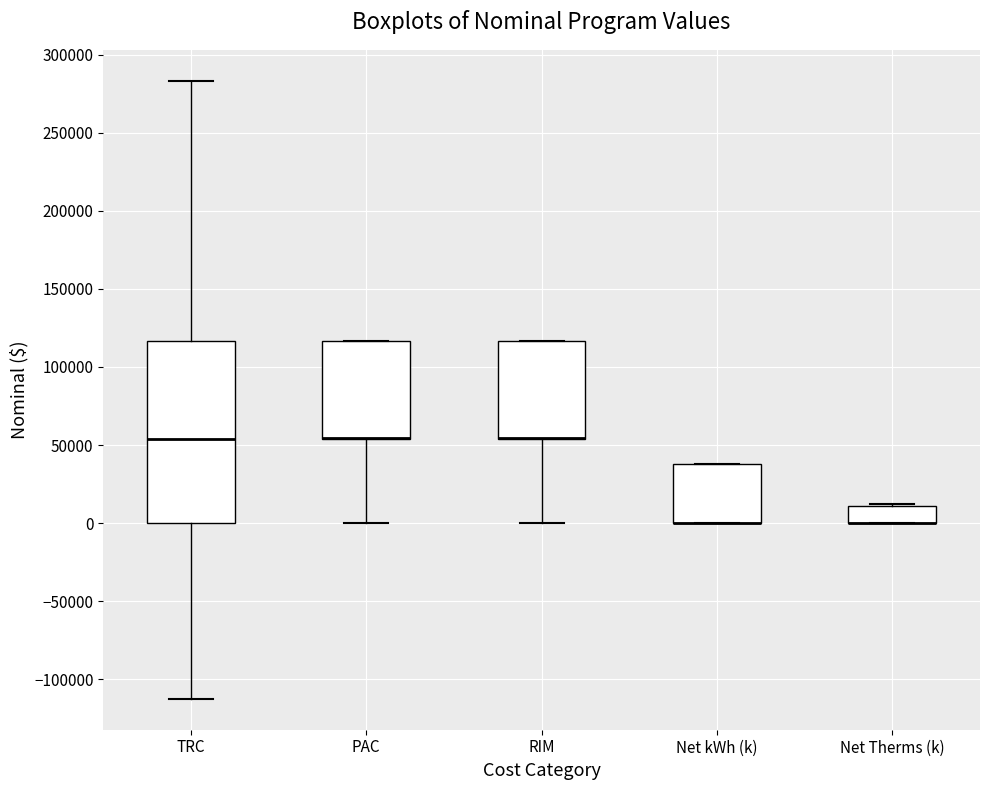

Reading left to right, read every box against the y-axis: the position of its median line, the range the box covers, and the ends of its whiskers. The values are not printed on the chart, so give them approximately, as read against the axis.

TRC: median 55000, box 0 to 115000, whiskers -110000 to 285000
PAC: median 55000 (drawn on the box's lower edge), box 55000 to 115000, whiskers 0 to 115000
RIM: median 55000 (drawn on the box's lower edge), box 55000 to 115000, whiskers 0 to 115000
Net kWh (k): median 0 (drawn on the box's lower edge), box 0 to 40000, whiskers 0 to 40000
Net Therms (k): median 0 (drawn on the box's lower edge), box 0 to 10000, whiskers 0 to 10000